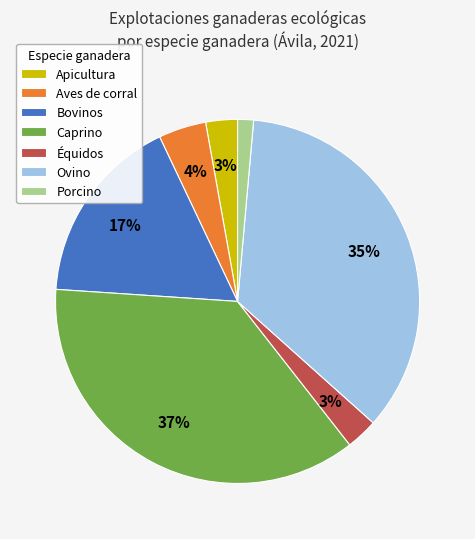

Does Caprino account for over 50% of the chart?

No